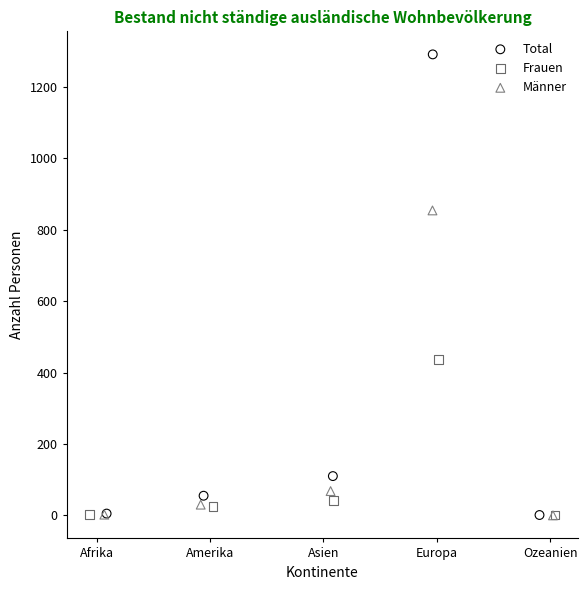

Which series reaches the maximum Y coordinate?

Total